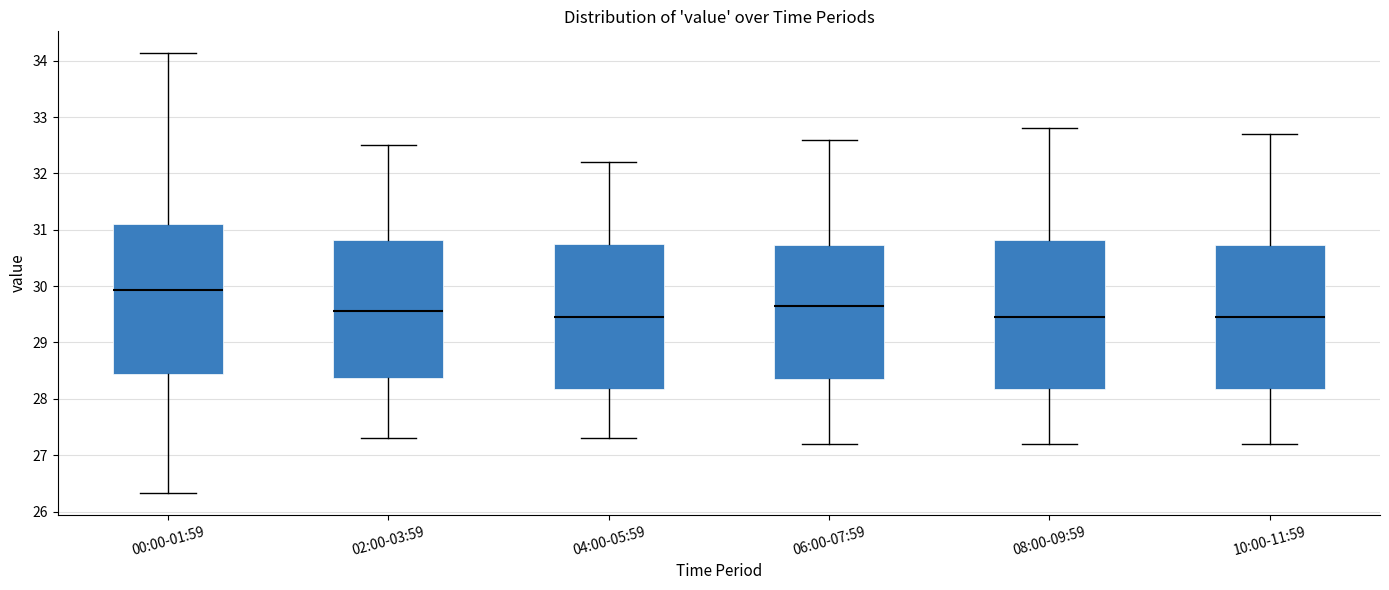

Reading left to right, transcribe this box plot: for each box, give where its median line is, the range the box spans, and where its two whiskers end, as read against the y-axis. The values are not printed on the chart, so give them approximately, as read against the axis.

00:00-01:59: median 29.9, box 28.4 to 31.1, whiskers 26.3 to 34.1
02:00-03:59: median 29.6, box 28.4 to 30.8, whiskers 27.3 to 32.5
04:00-05:59: median 29.5, box 28.2 to 30.8, whiskers 27.3 to 32.2
06:00-07:59: median 29.7, box 28.4 to 30.7, whiskers 27.2 to 32.6
08:00-09:59: median 29.5, box 28.2 to 30.8, whiskers 27.2 to 32.8
10:00-11:59: median 29.5, box 28.2 to 30.7, whiskers 27.2 to 32.7